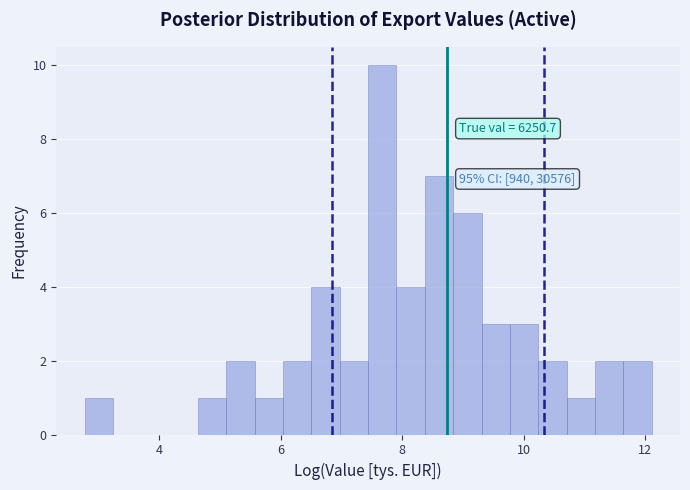

Around what value on the x-axis is the tallest bar? Give the approximate position of its centre, as read against the axis.

7.6